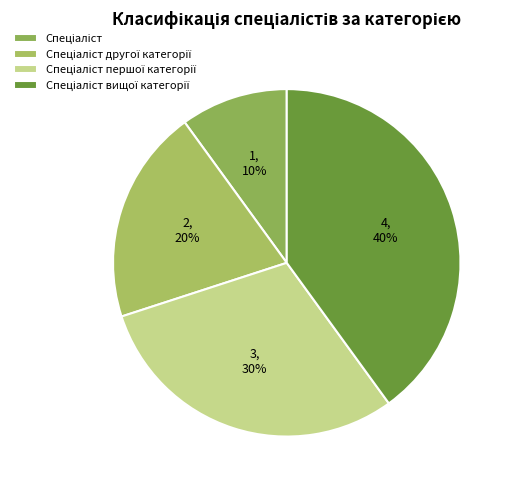

Is Спеціаліст the majority of the pie?

No